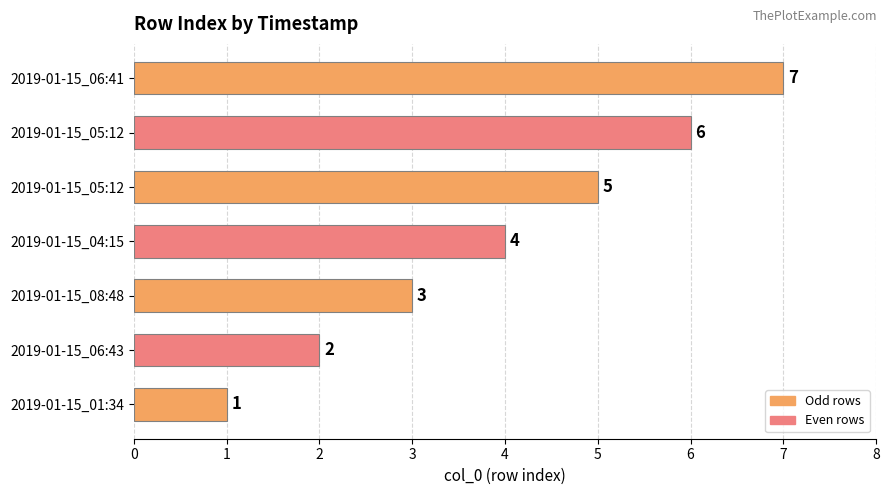

What is the difference between the maximum and minimum values?

6